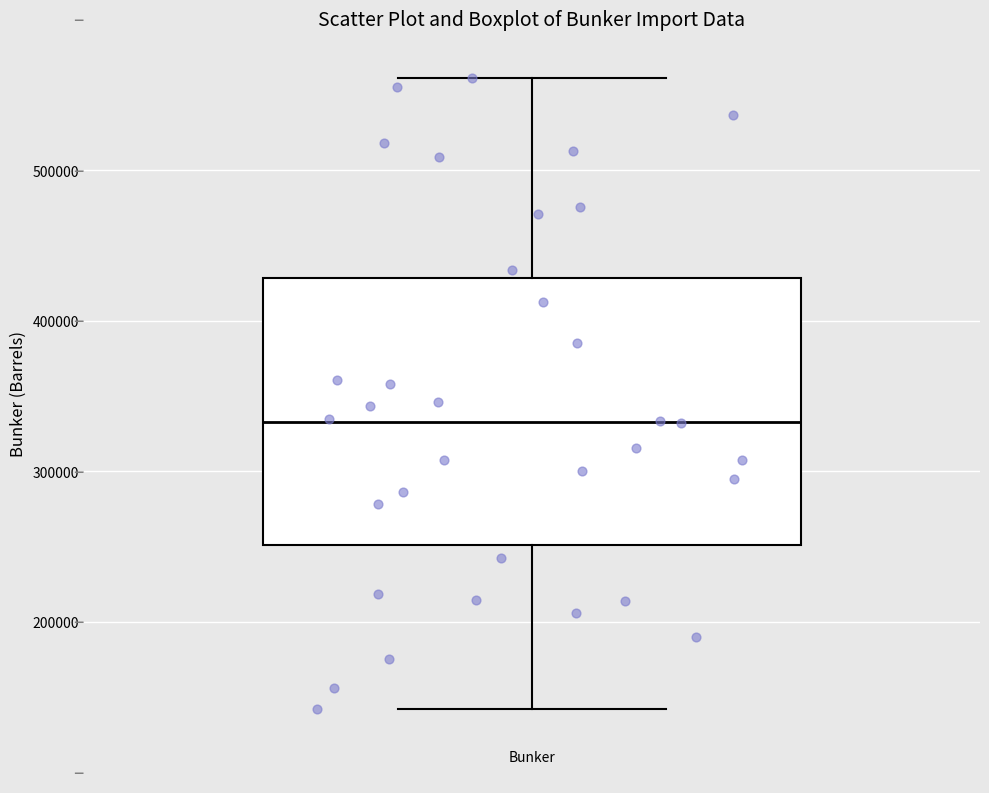

Where is the upper edge of the box for Bunker on the y-axis? The values are not printed on the chart, so give them approximately, as read against the axis.

430000